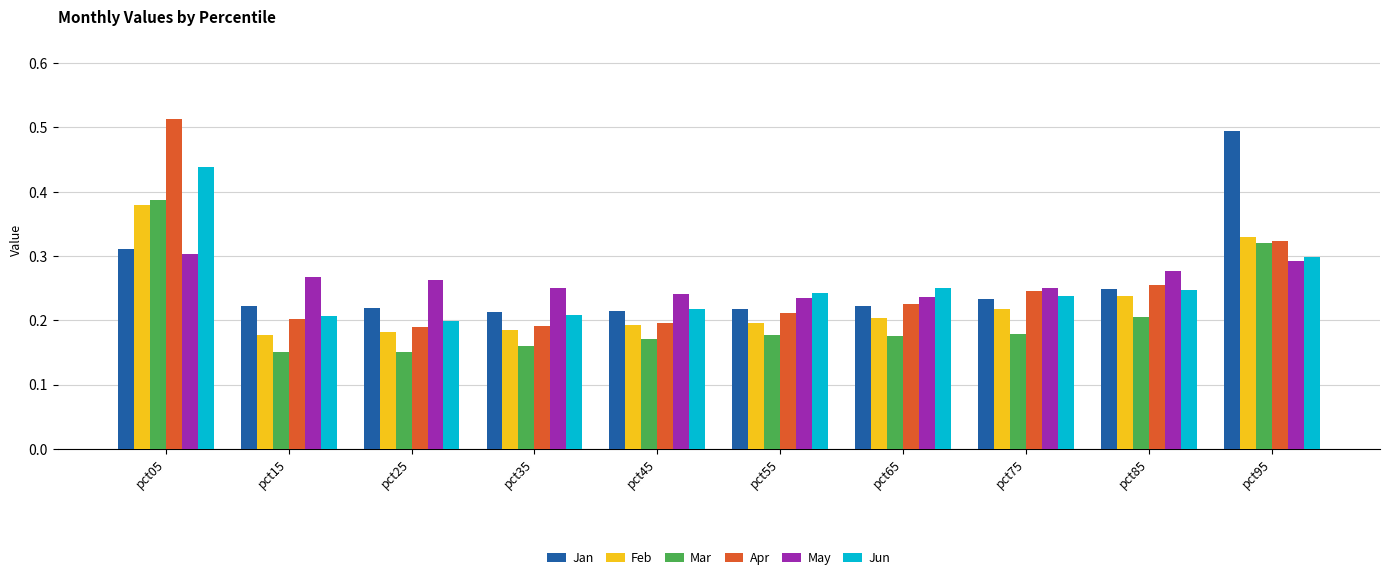

Which series changed the most between pct15 and pct65?

Jun